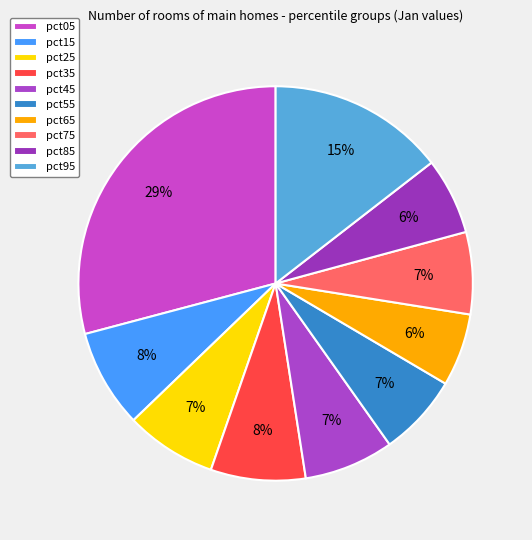

To the nearest percent, what percentage of the pie is pct65?

6%